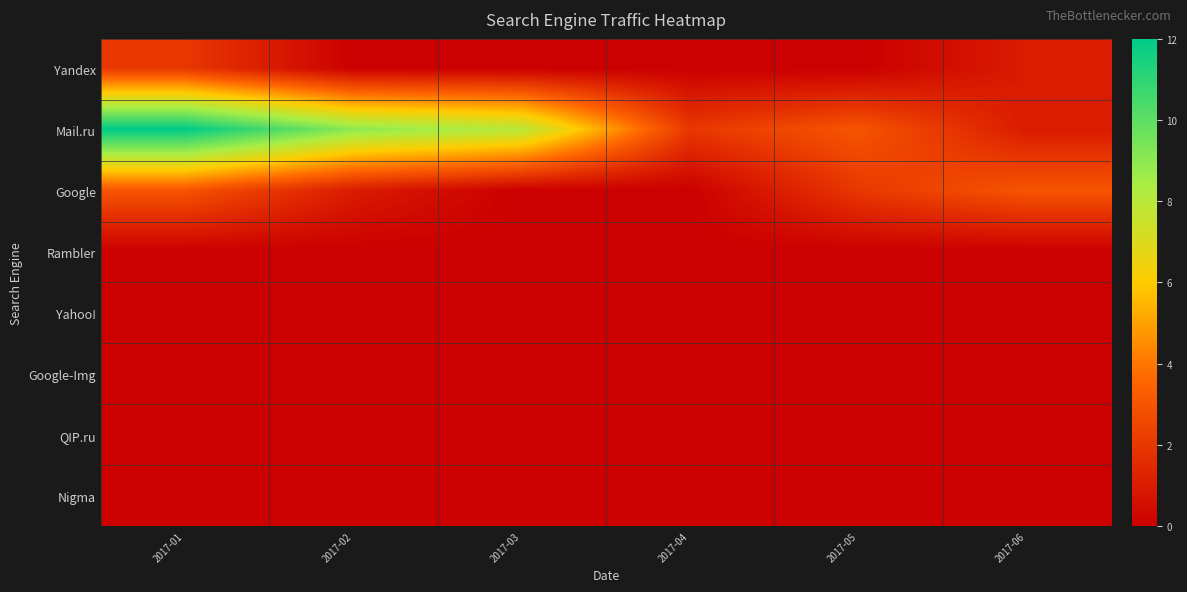

Which series has the widest spread of values?

Mail.ru